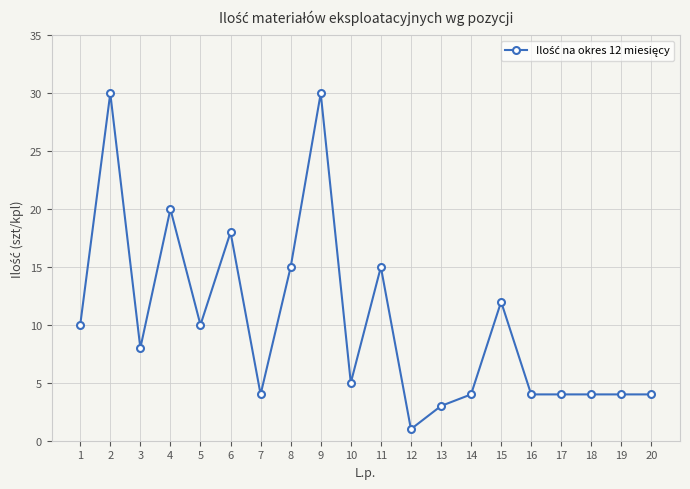

Between 8 and 15, which is larger?

8